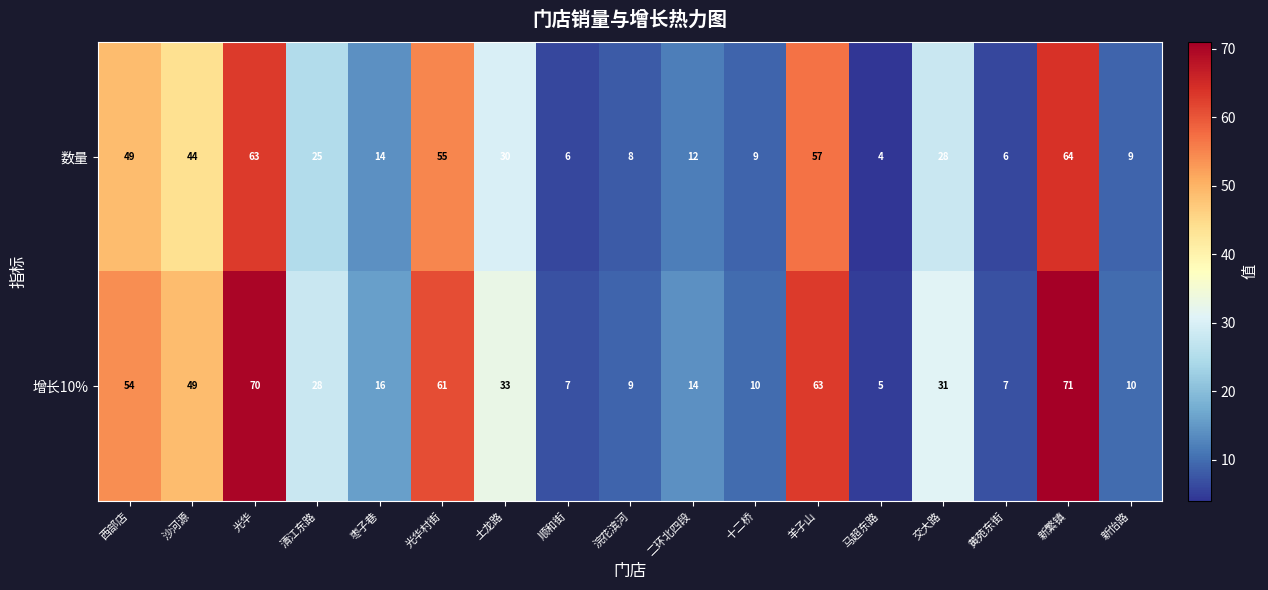

What is the maximum value shown in the chart?

71